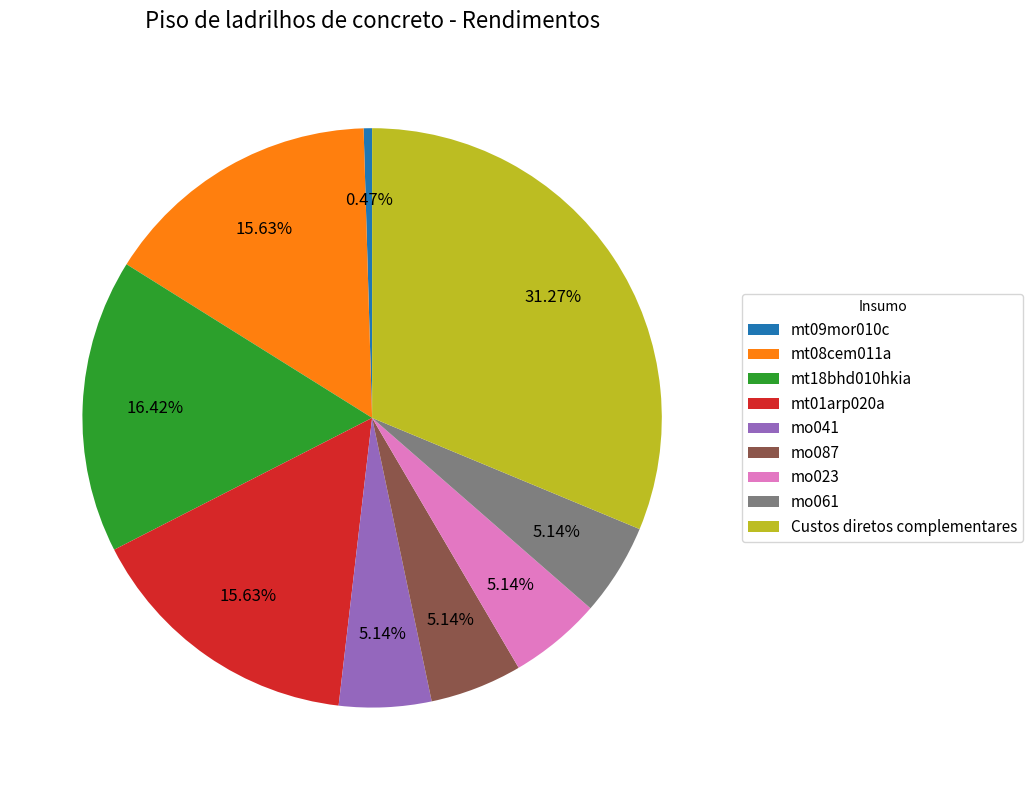

Is there a majority slice in this chart?

No